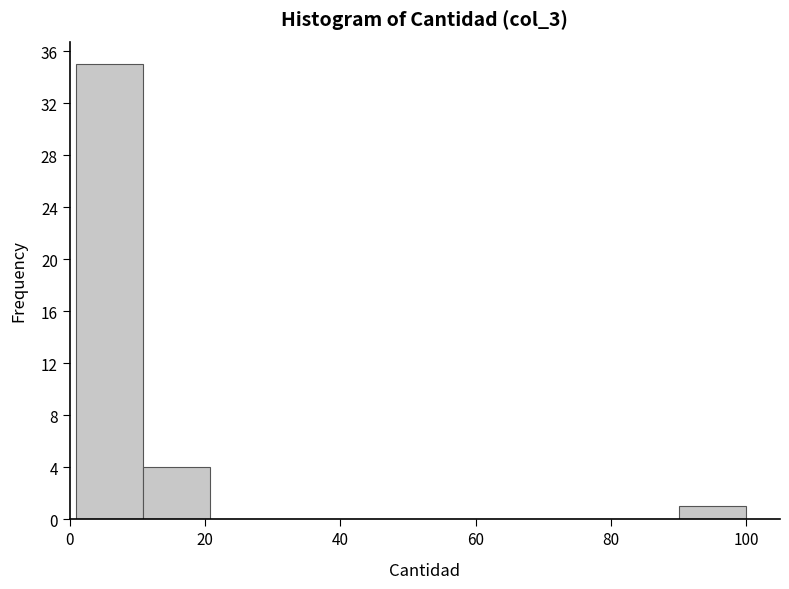

Reading left to right, list every bar in this chart as the range it spans on the x-axis followed by its height. Neither the bar edges nor the heights are printed on the chart, so give them approximately, as read against the axes.

2 to 10: 35
10 to 20: 4
20 to 30: 0
30 to 40: 0
40 to 50: 0
50 to 60: 0
60 to 70: 0
70 to 80: 0
80 to 90: 0
90 to 100: 1